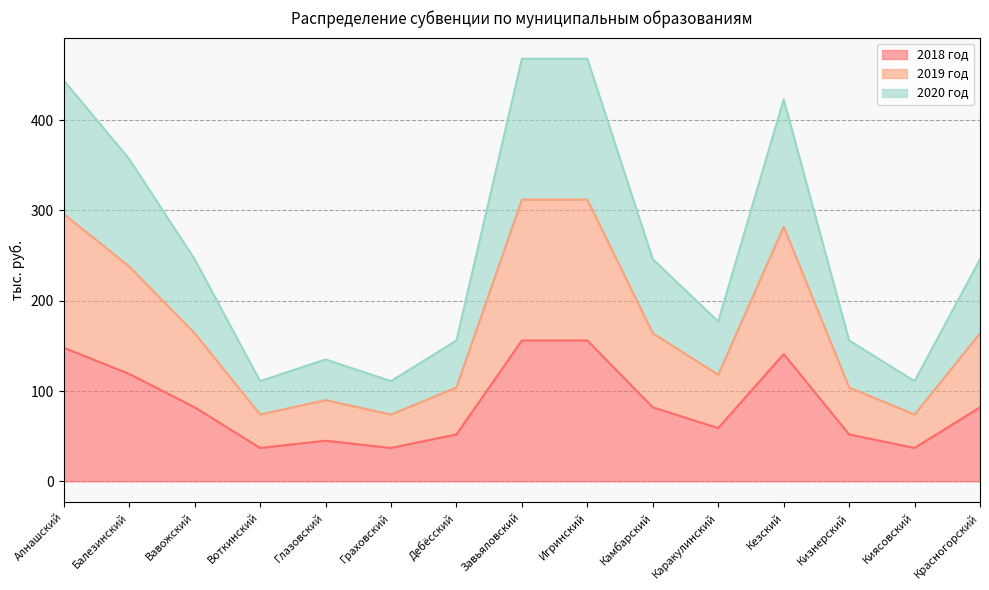

At which category is the sum across all series the highest?

Завьяловский